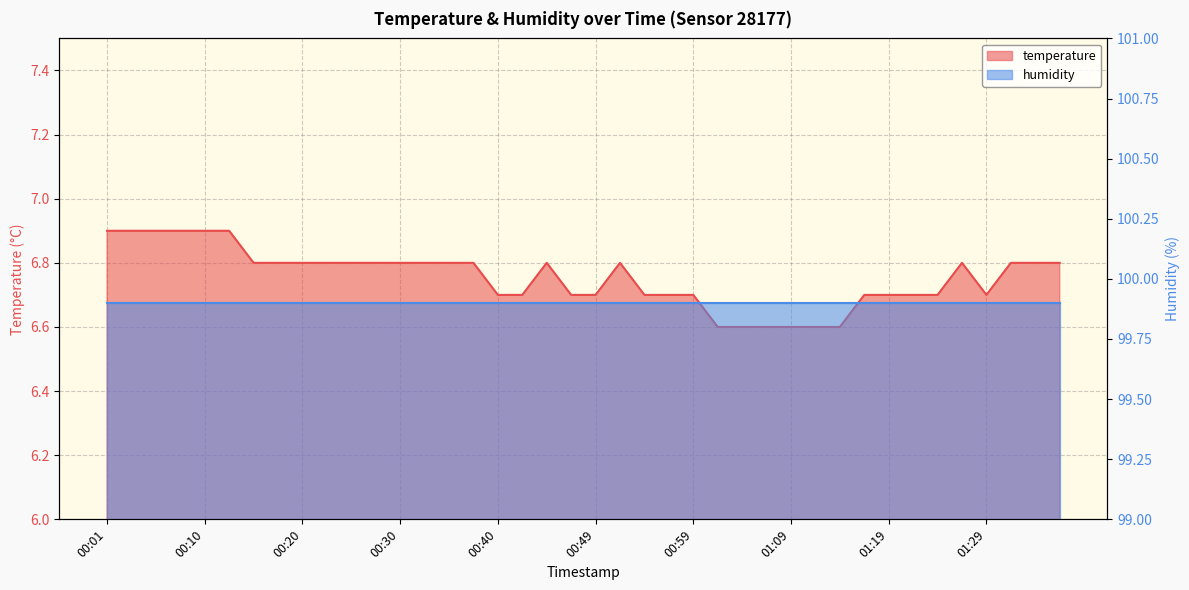

Rank the categories by value from lowest to highest.

01:02, 01:04, 01:07, 01:09, 01:11, 01:14, 00:40, 00:42, 00:47, 00:49, 00:54, 00:57, 00:59, 01:16, 01:19, 01:21, 01:24, 01:29, 00:15, 00:18, 00:20, 00:23, 00:25, 00:27, 00:30, 00:32, 00:35, 00:37, 00:45, 00:52, 01:26, 01:31, 01:33, 01:36, 00:01, 00:03, 00:06, 00:08, 00:10, 00:13